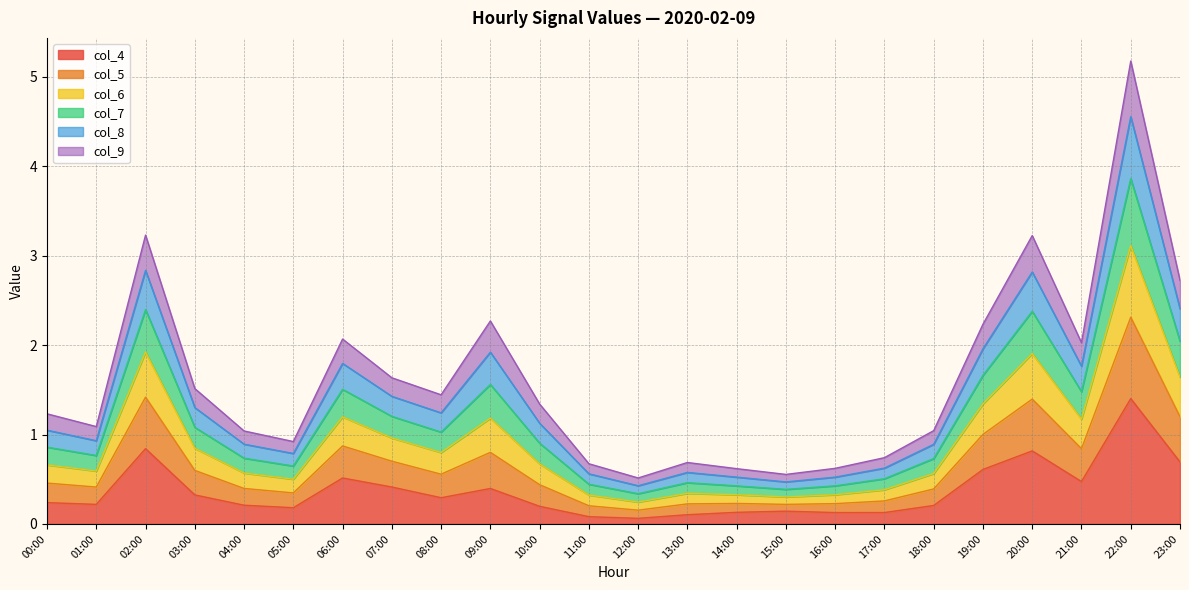

What is the spread (max minus min) of values at 15:00?

0.4